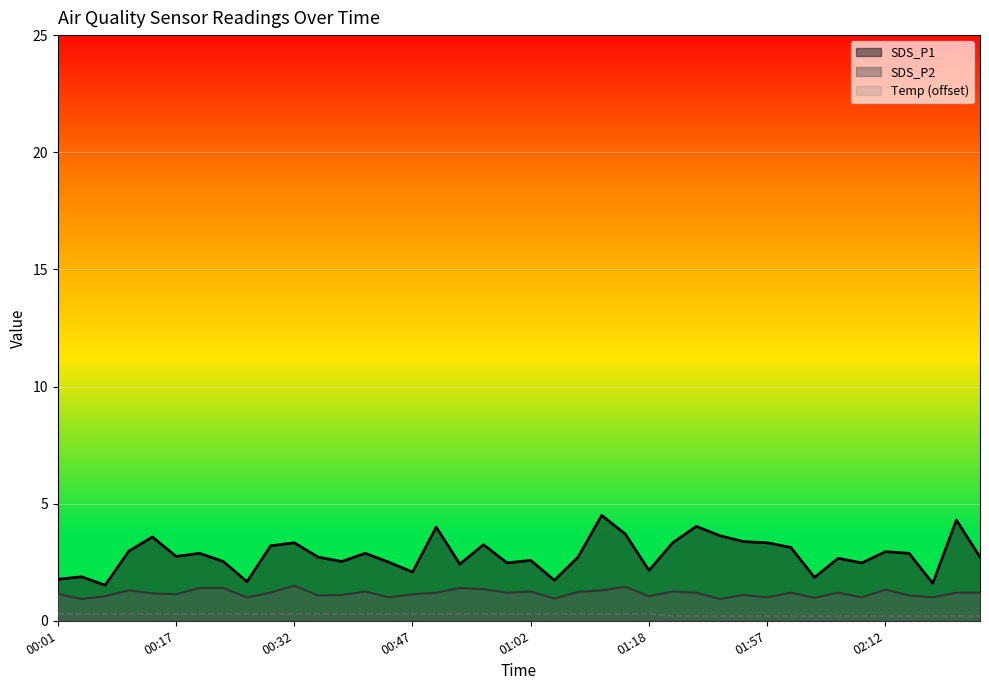

Which series has the widest spread of values?

SDS_P1